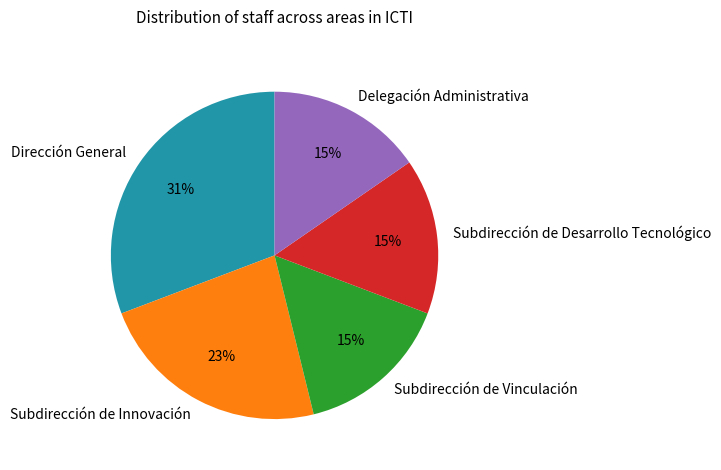

How many segments does this pie chart have?

5